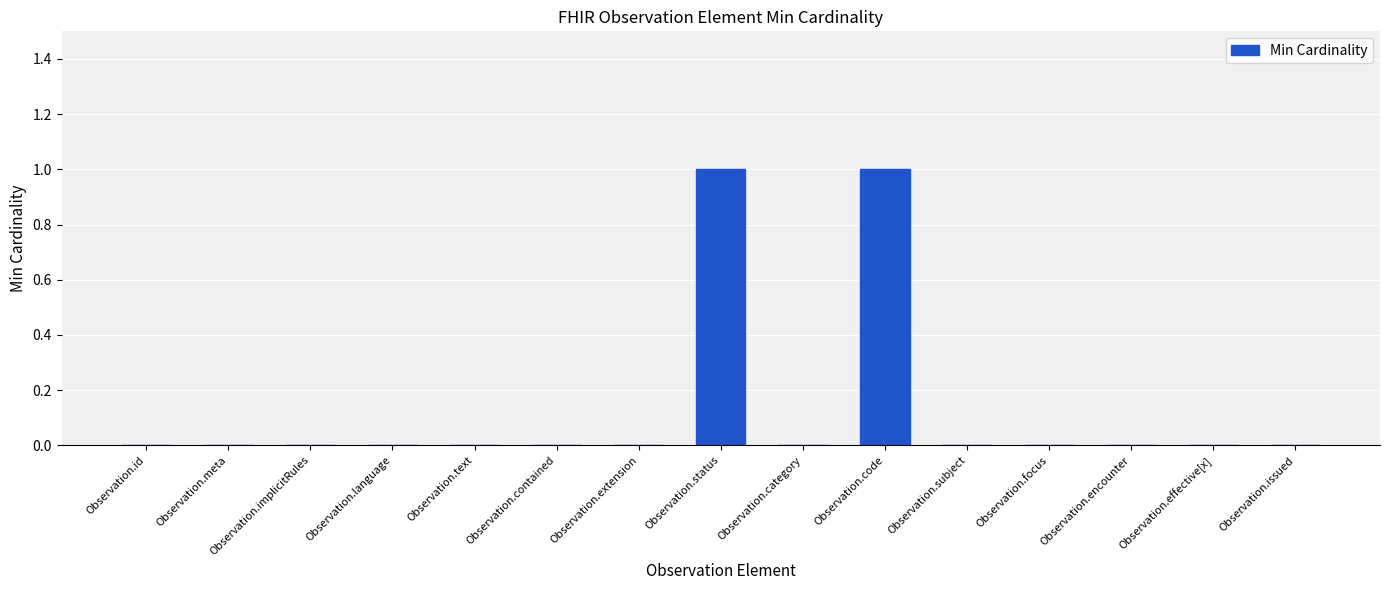

How many series are shown in this chart?

1